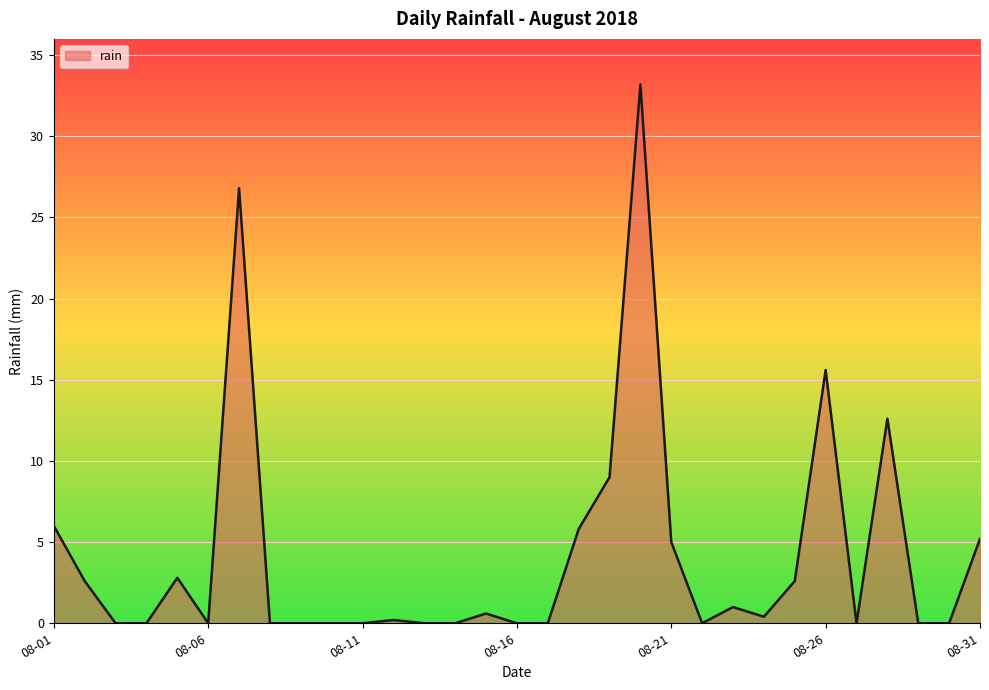

What is the maximum value shown in the chart?

33.2